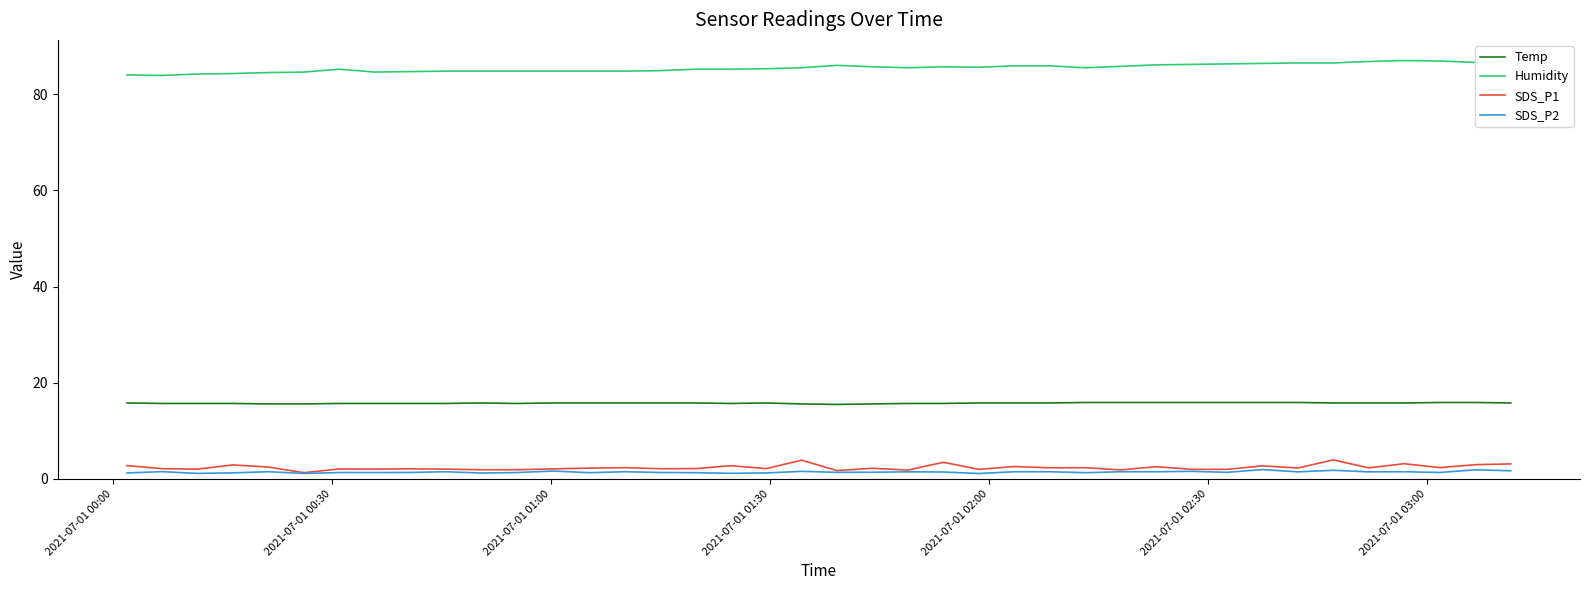

True or false: Temp and SDS_P1 intersect in this chart.

False